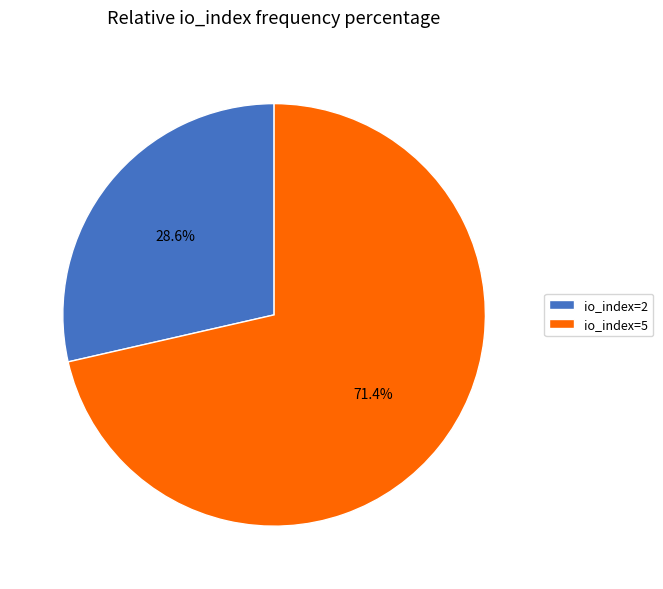

Does io_index=5 account for over 50% of the chart?

Yes